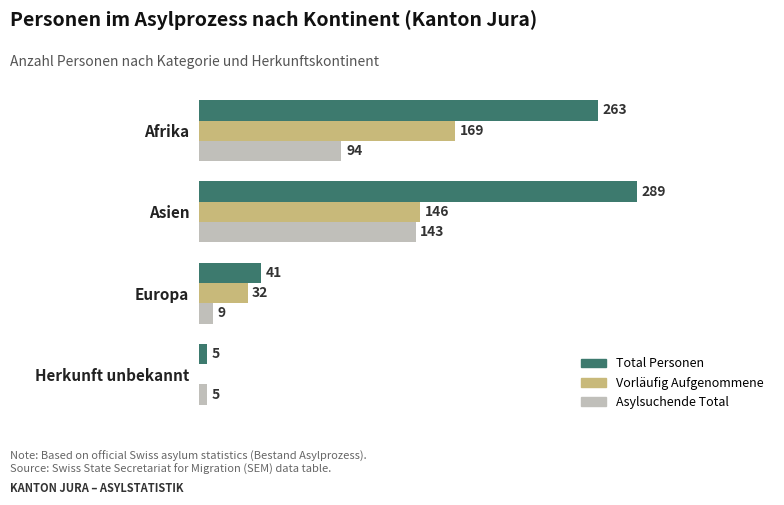

Where is Vorläufig Aufgenommene nearest to the value 84?

Europa